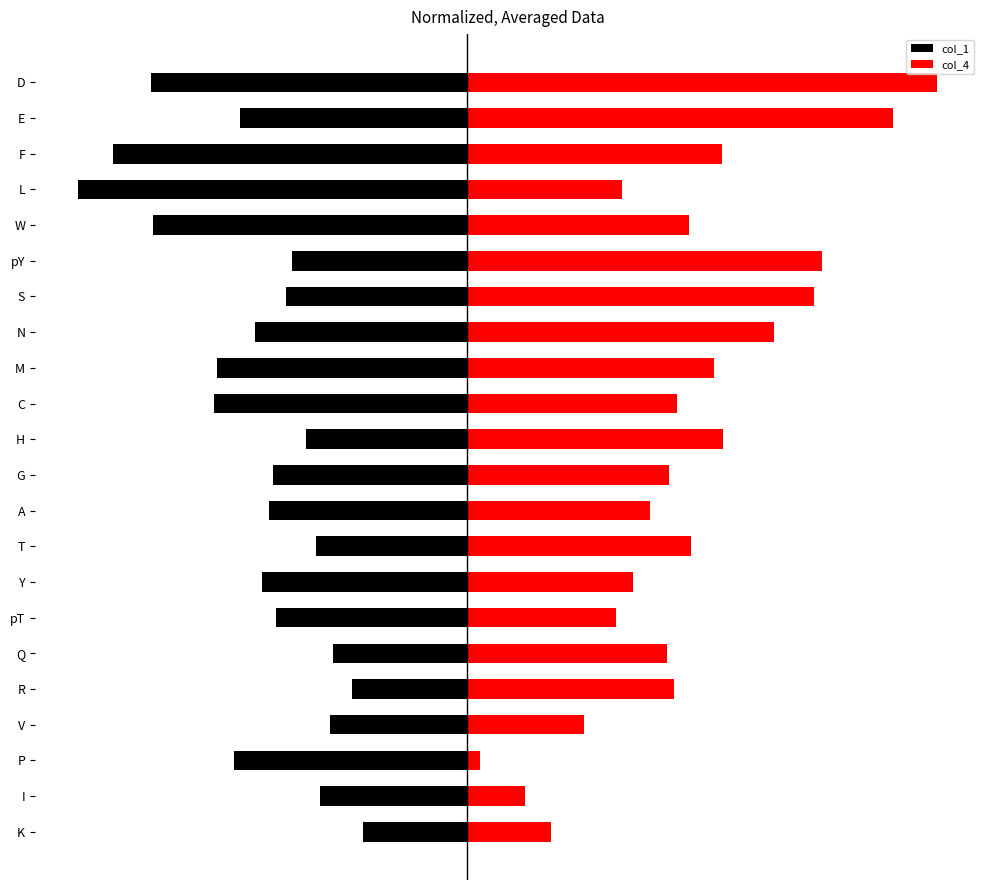

How many bars are there in total?

44